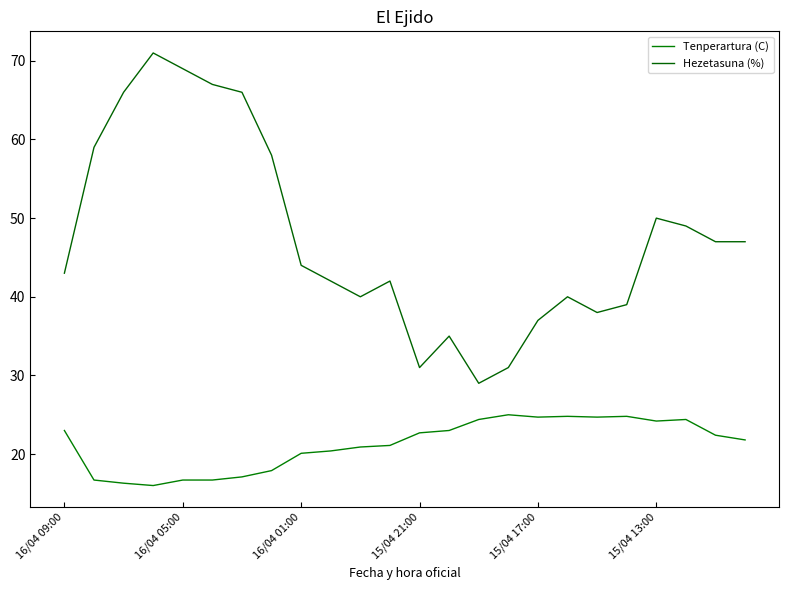

True or false: Hezetasuna (%) and Tenperartura (C) cross at least once.

False